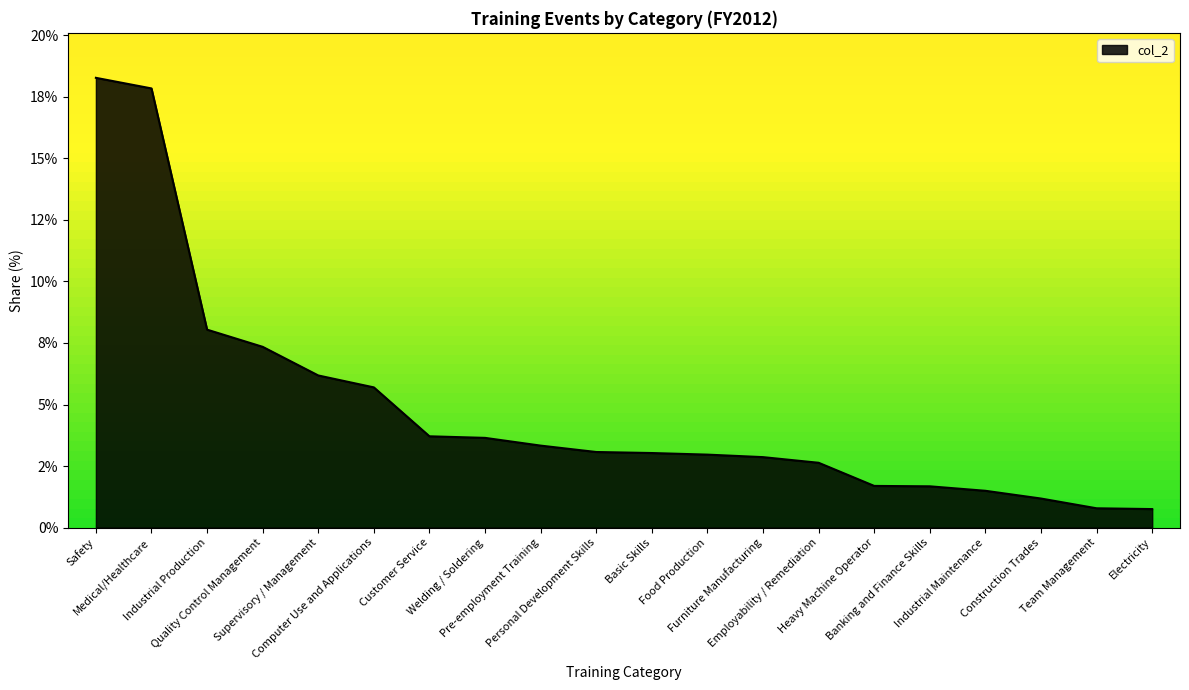

Count the number of categories in the chart.

20